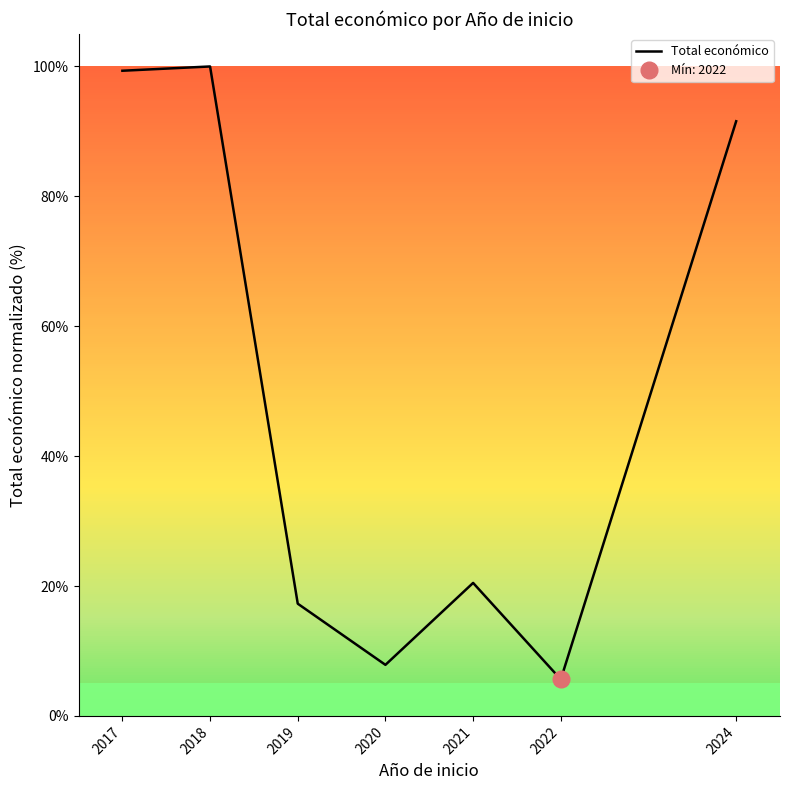

Where is the first local minimum?

2020